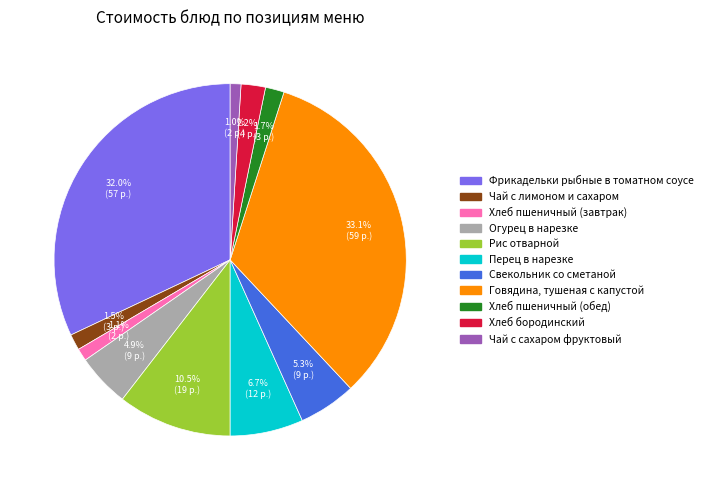

Do Говядина, тушеная с капустой and Хлеб пшеничный (обед) together represent more than half of the pie?

No